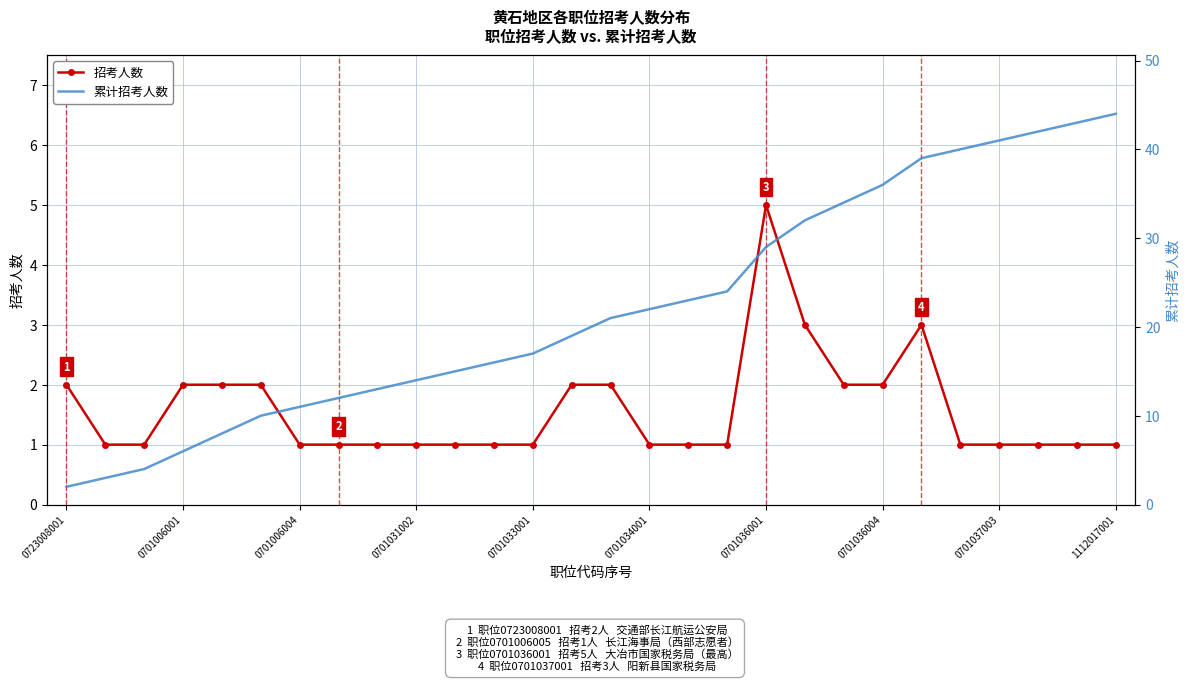

What are all the series names shown in the legend?

招考人数, 累计招考人数